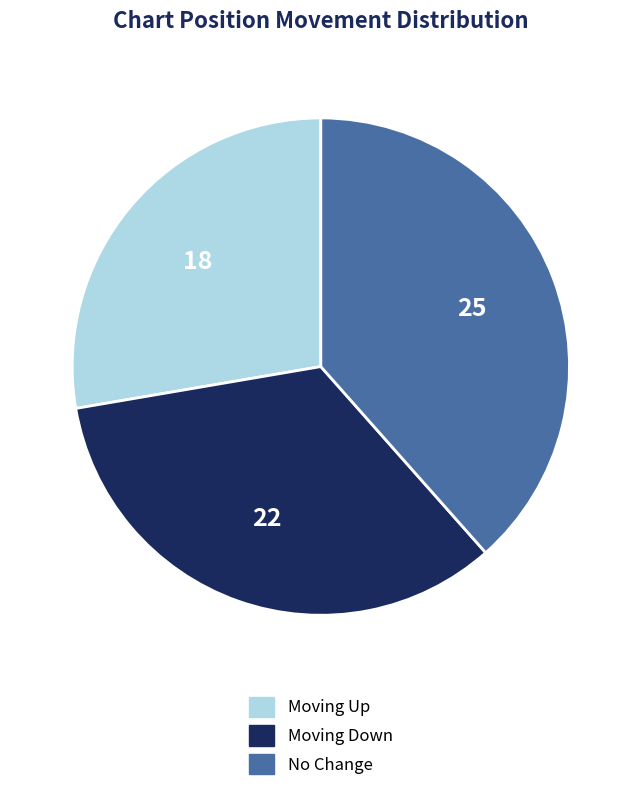

Rank the categories by value from lowest to highest.

Moving Up, Moving Down, No Change